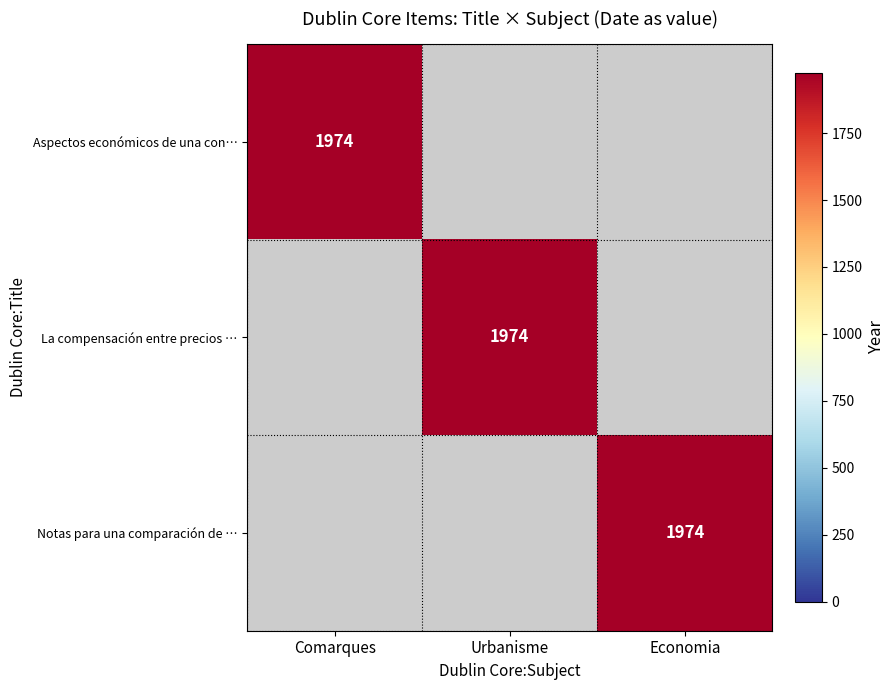

Between Comarques and Economia, which is larger?

Comarques